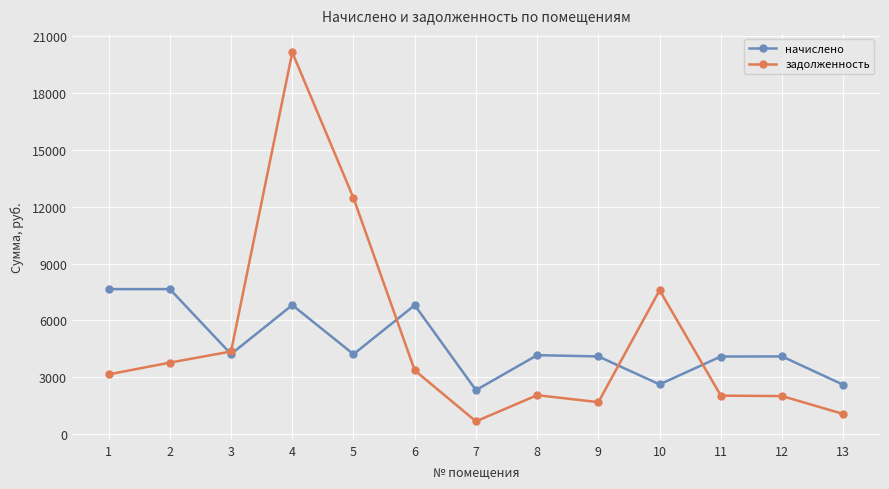

At how many categories does at least one series exceed 13712?

1